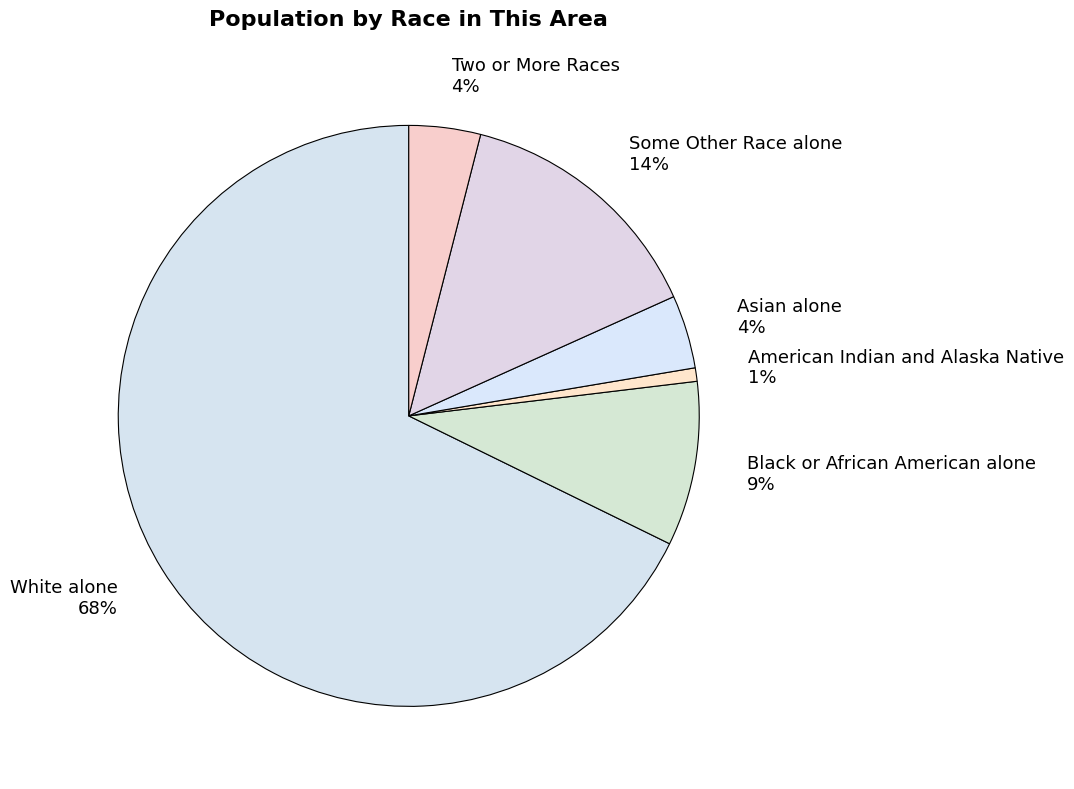

Count the number of slices in the pie.

6